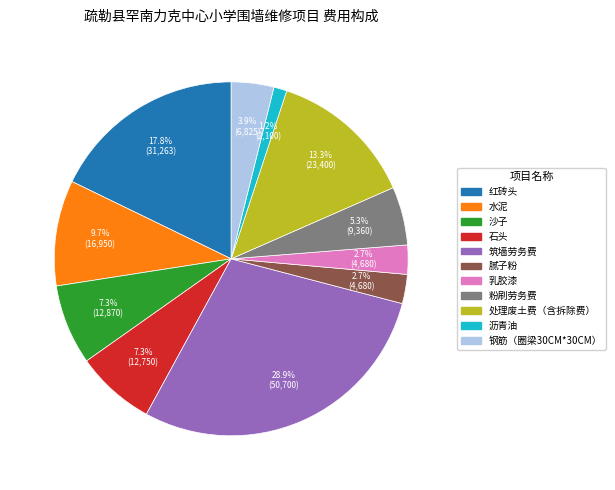

Count the number of slices in the pie.

11